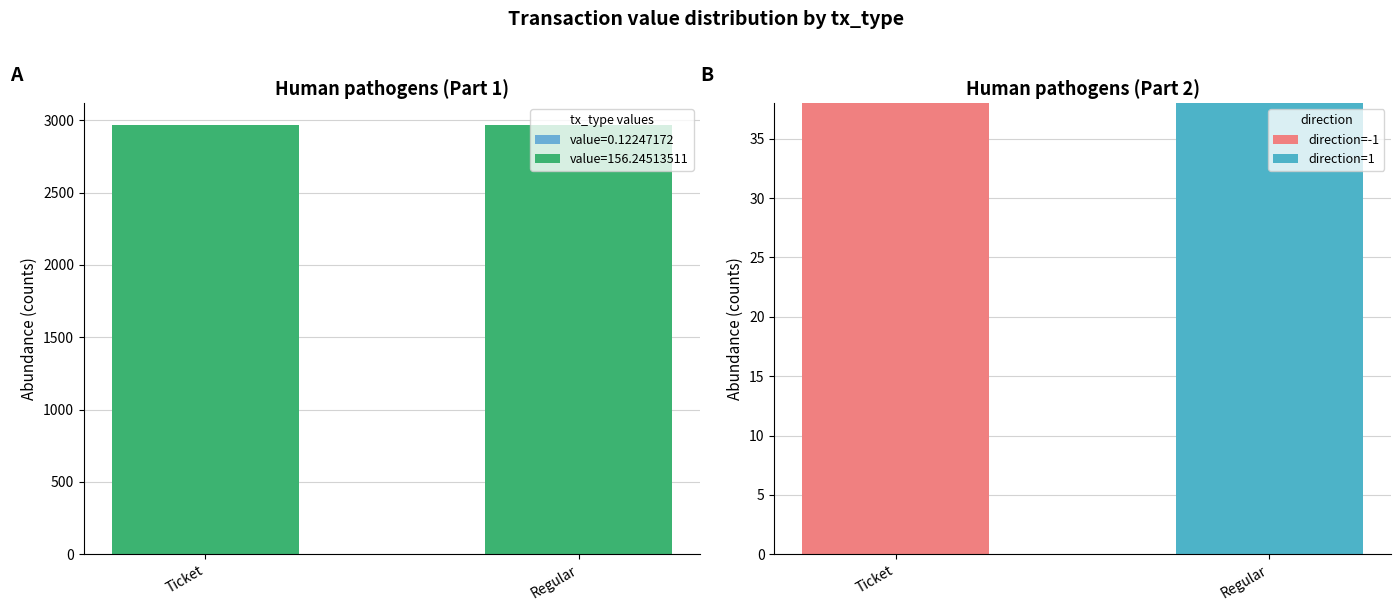

Which series has the largest range (max minus min)?

direction=-1